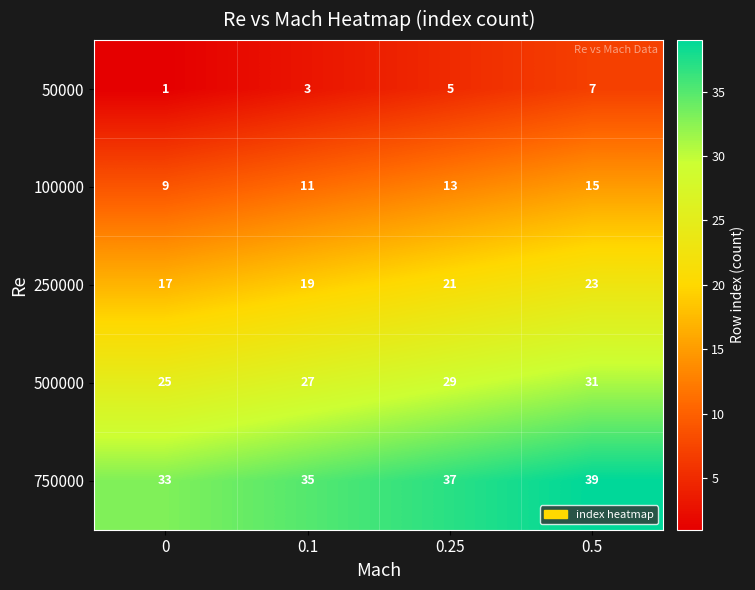

Reading left to right, list all the values displayed in this chart.

50000: 1	3	5	7
100000: 9	11	13	15
250000: 17	19	21	23
500000: 25	27	29	31
750000: 33	35	37	39